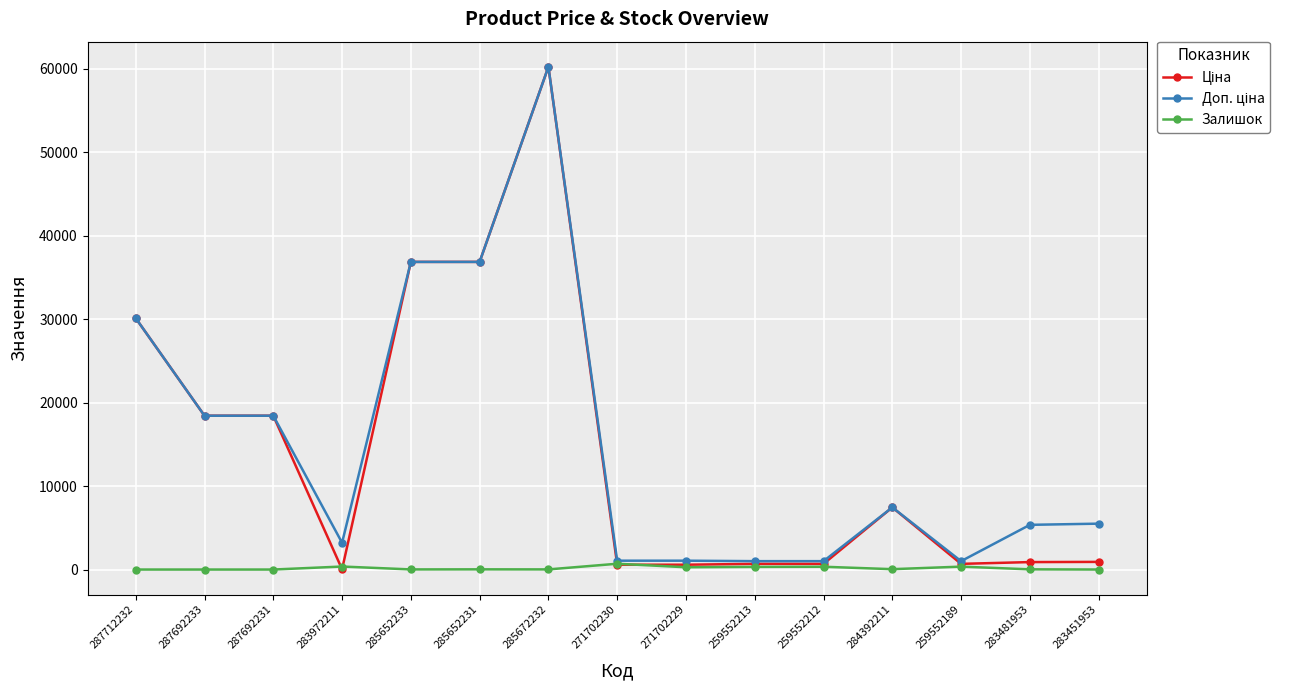

What is the greatest value displayed?

60205.6